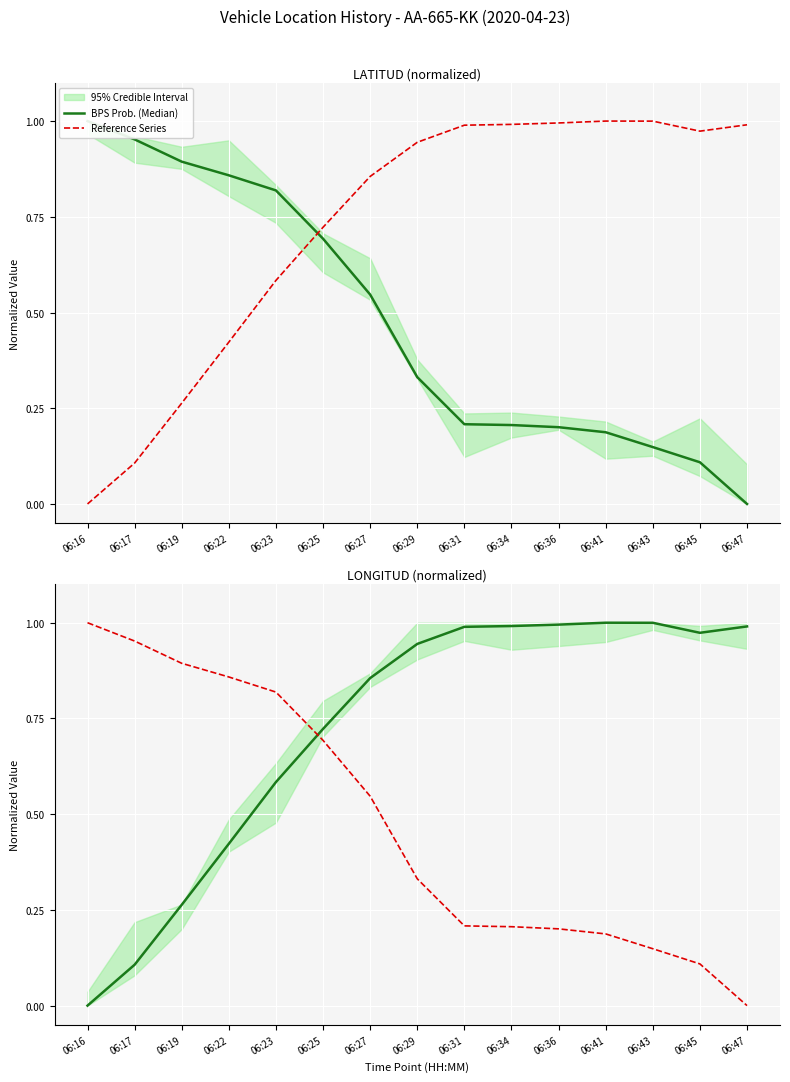

What is the sum of all Reference Series values?

7.2